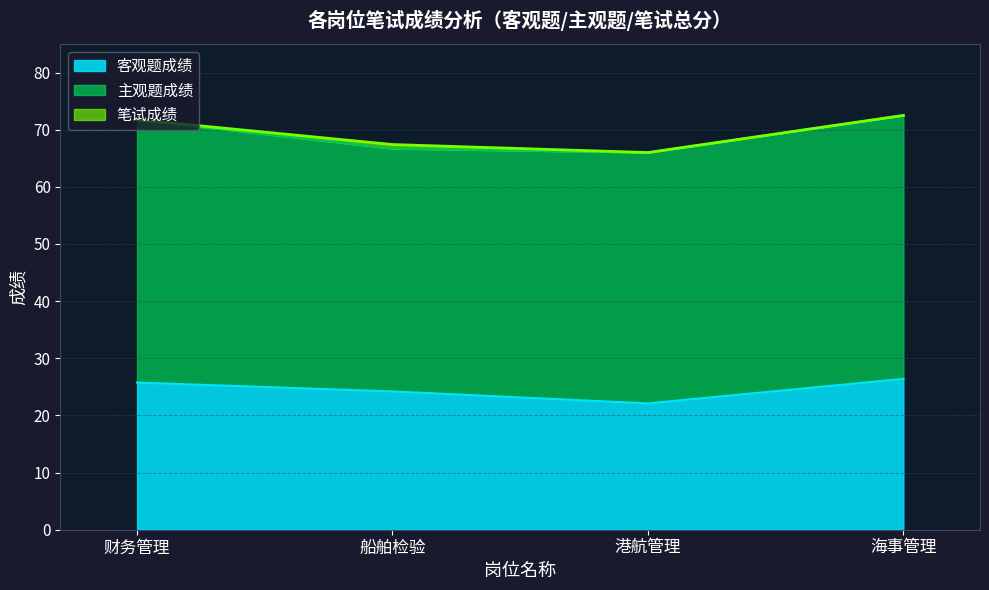

True or false: 客观题成绩 and 笔试成绩 intersect in this chart.

False